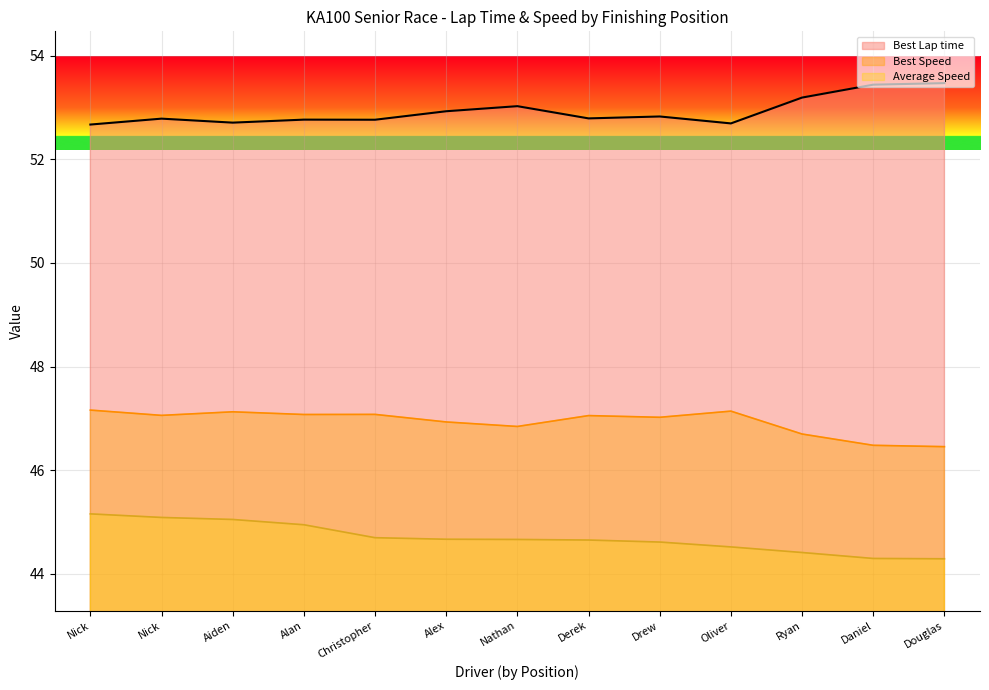

How many lines are shown in the chart?

3